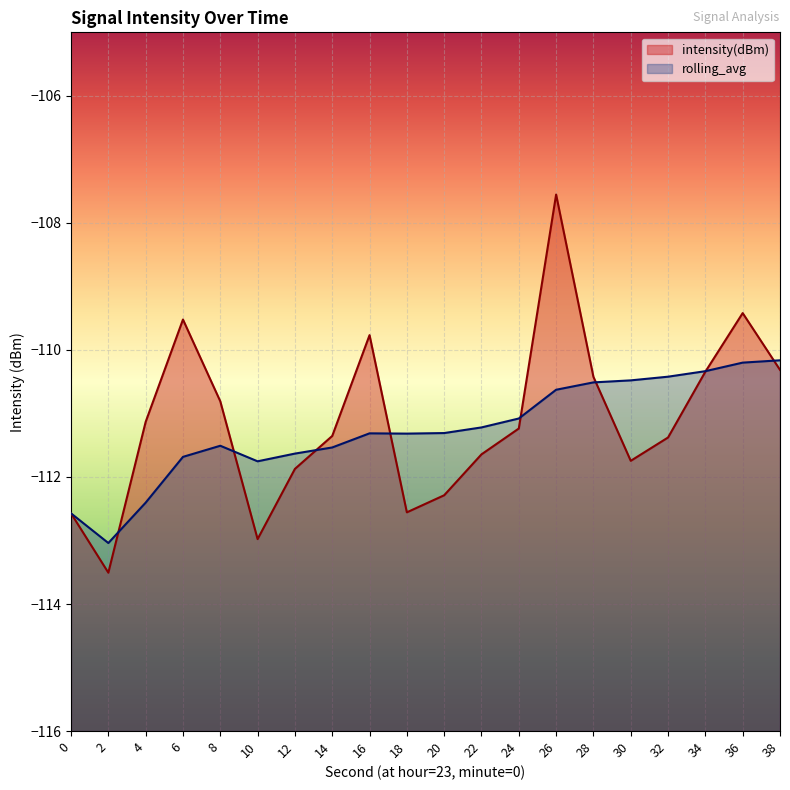

Where does the rolling_avg series first go above -111?

26